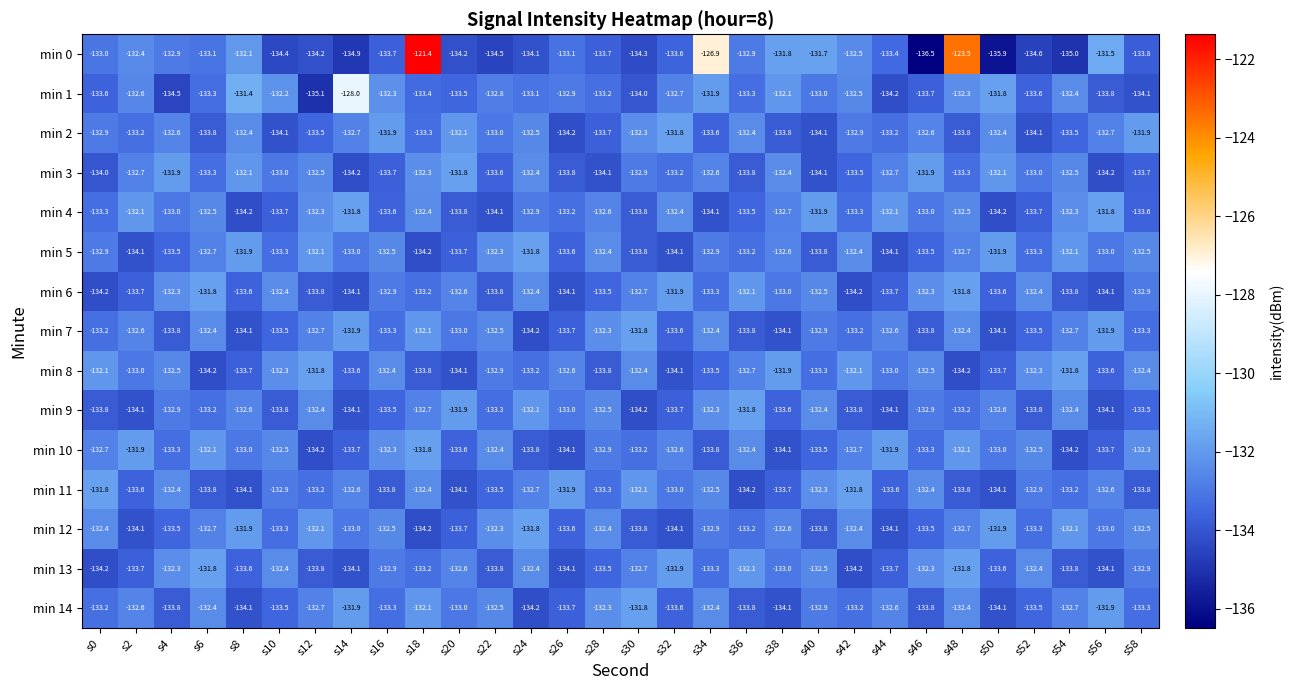

What is the maximum value shown in the chart?

-121.4